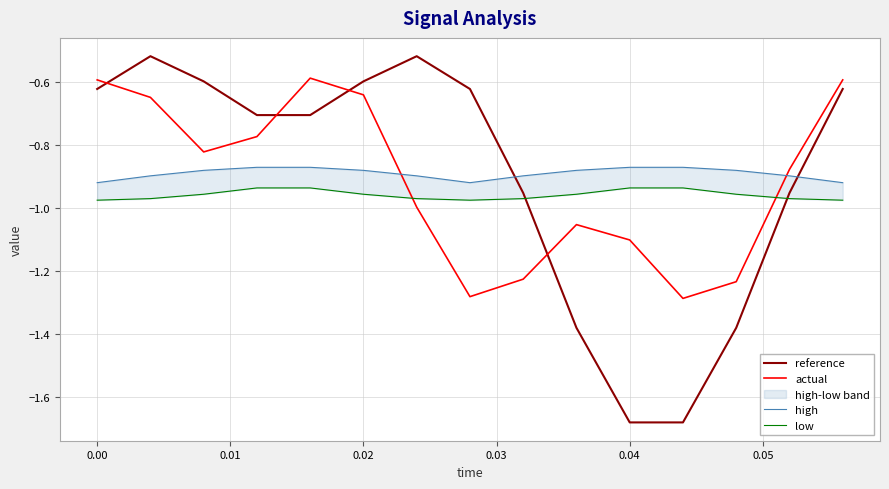

Reading left to right, transcribe all the data shown in this chart.

reference: -0.6	-0.5	-0.6	-0.7	-0.7	-0.6	-0.5	-0.6	-1.0	-1.4	-1.7	-1.7	-1.4	-1.0	-0.6
actual: -0.6	-0.6	-0.8	-0.8	-0.6	-0.6	-1.0	-1.3	-1.2	-1.1	-1.1	-1.3	-1.2	-0.9	-0.6
high: -0.9	-0.9	-0.9	-0.9	-0.9	-0.9	-0.9	-0.9	-0.9	-0.9	-0.9	-0.9	-0.9	-0.9	-0.9
low: -1.0	-1.0	-1.0	-0.9	-0.9	-1.0	-1.0	-1.0	-1.0	-1.0	-0.9	-0.9	-1.0	-1.0	-1.0